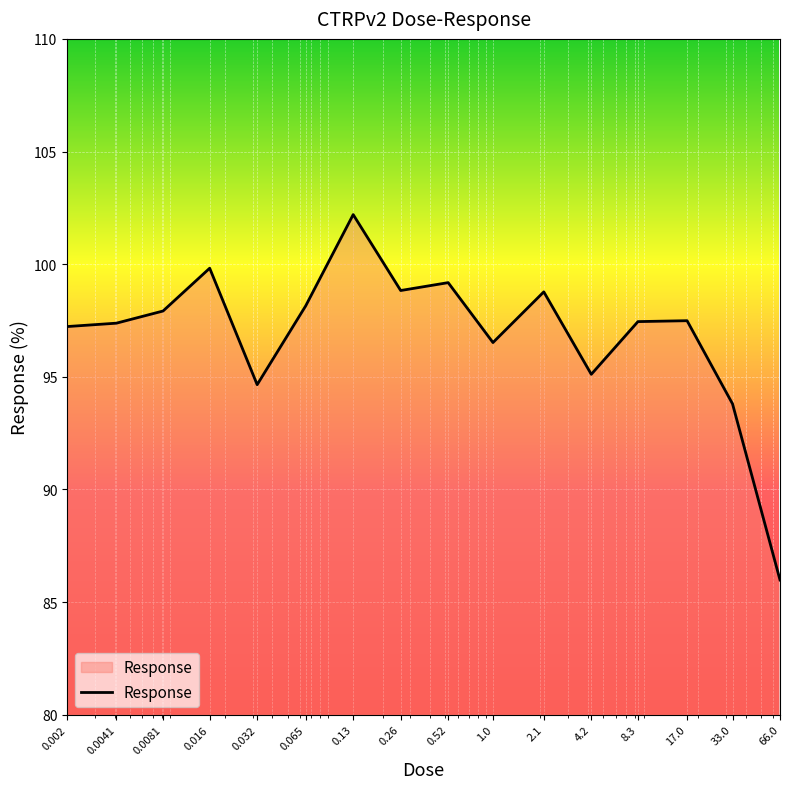

True or false: there are more than 1 points higher than both neighbors.

True